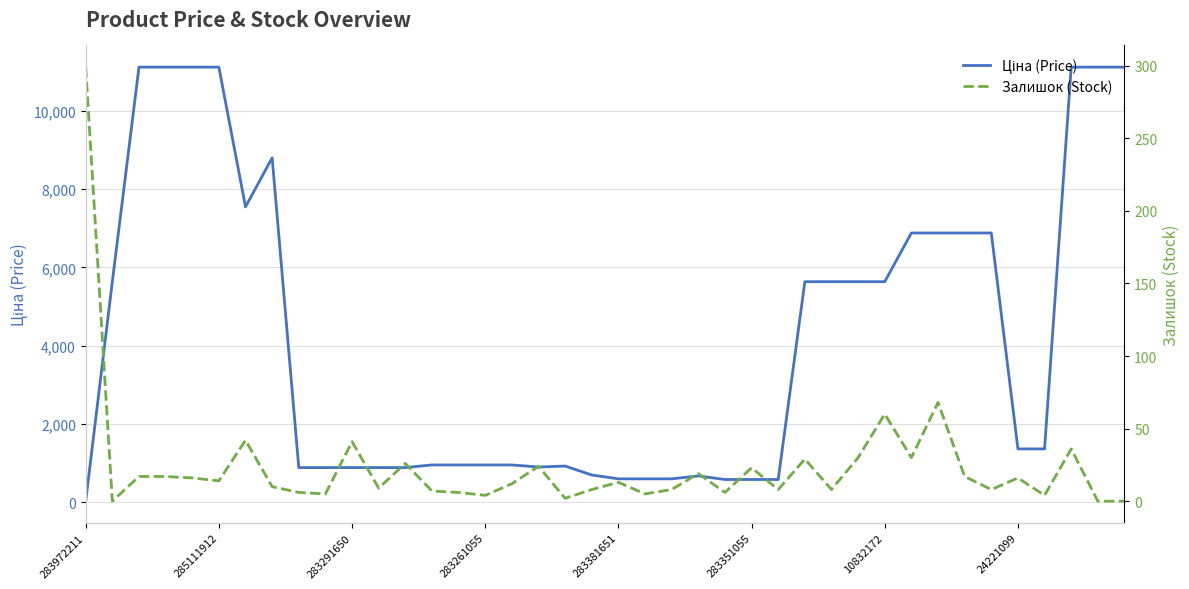

What position from the right is 24221099?

5